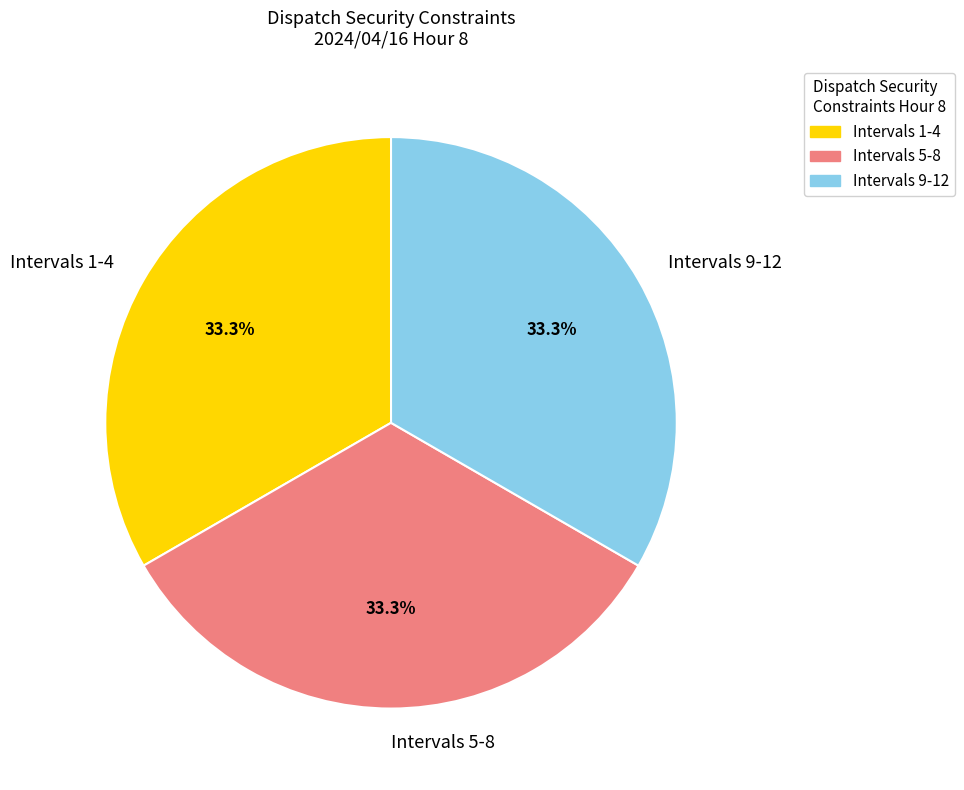

Is Intervals 1-4 the majority of the pie?

No